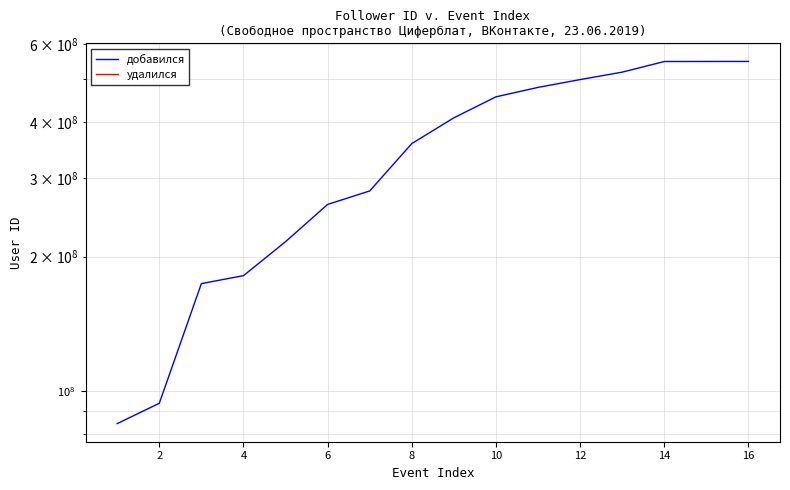

What is the difference between the second highest and second lowest values?

454114810